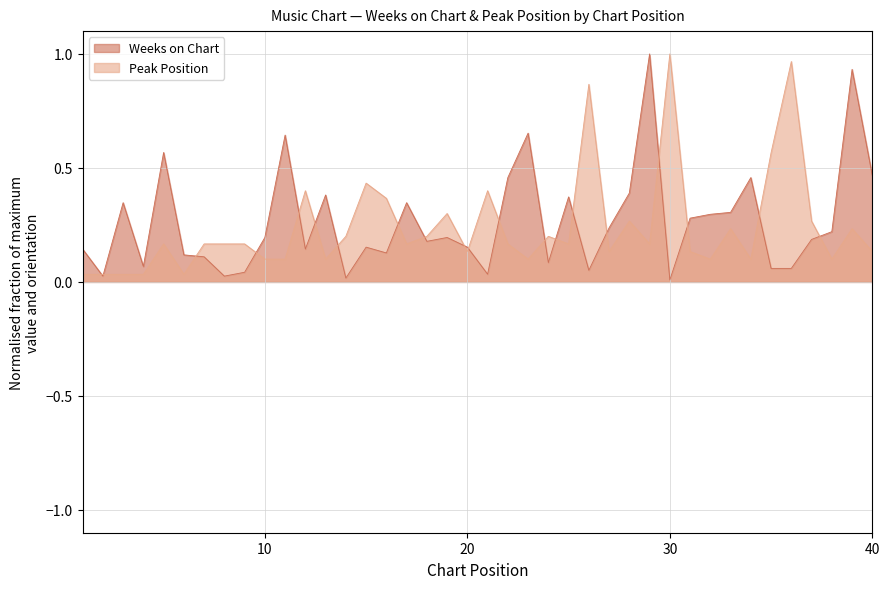

How many lines are shown in the chart?

2